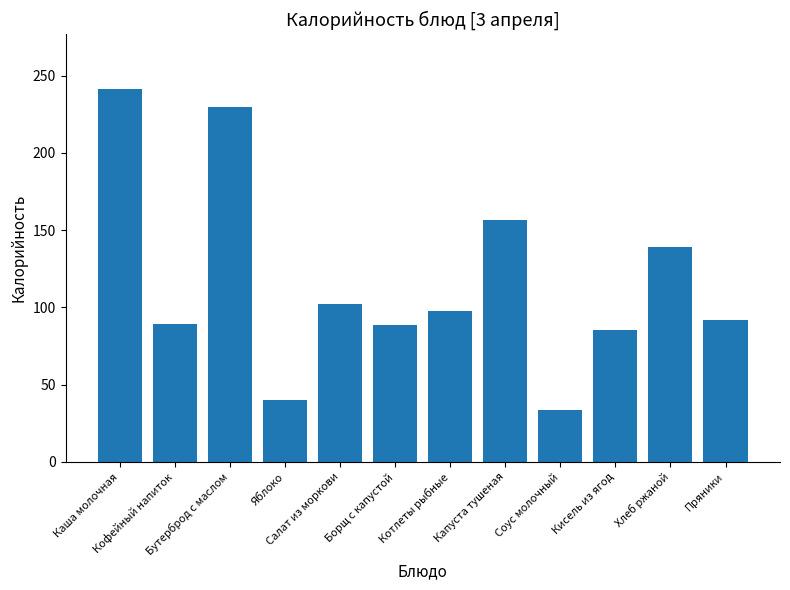

What is the change in value from Бутерброд с маслом to Капуста тушеная?

-72.6